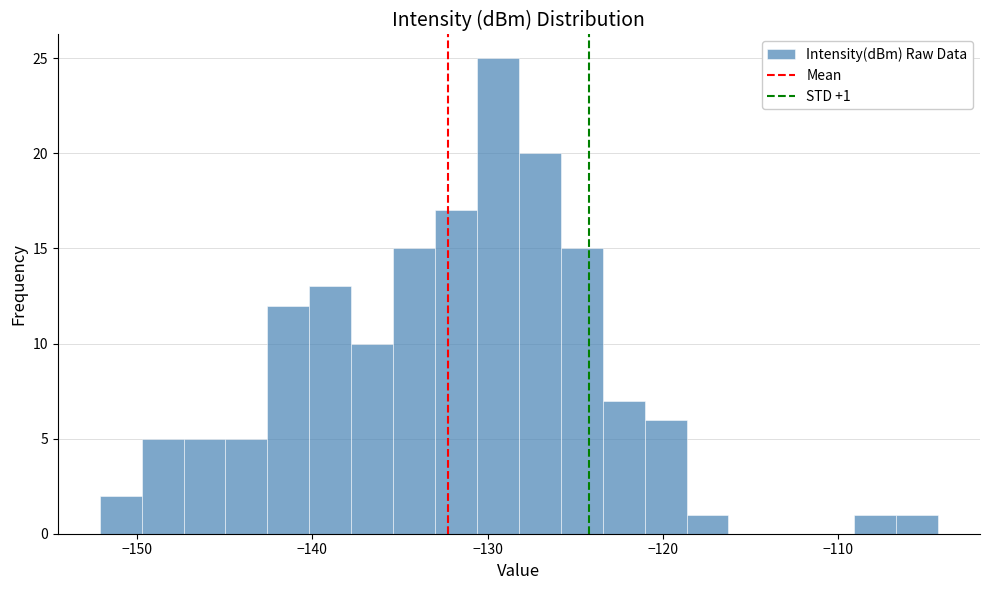

Around what value on the x-axis is the tallest bar? Give the approximate position of its centre, as read against the axis.

-129